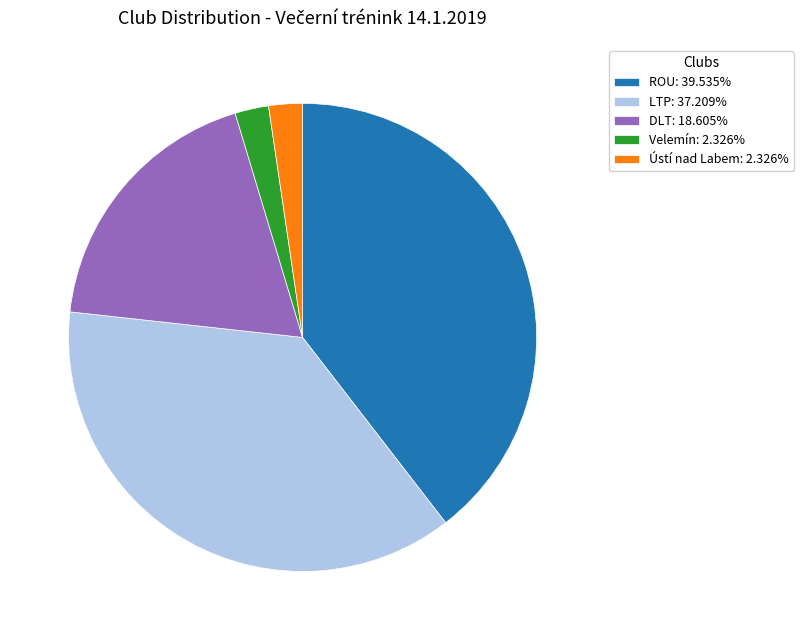

Does LTP account for over 50% of the chart?

No